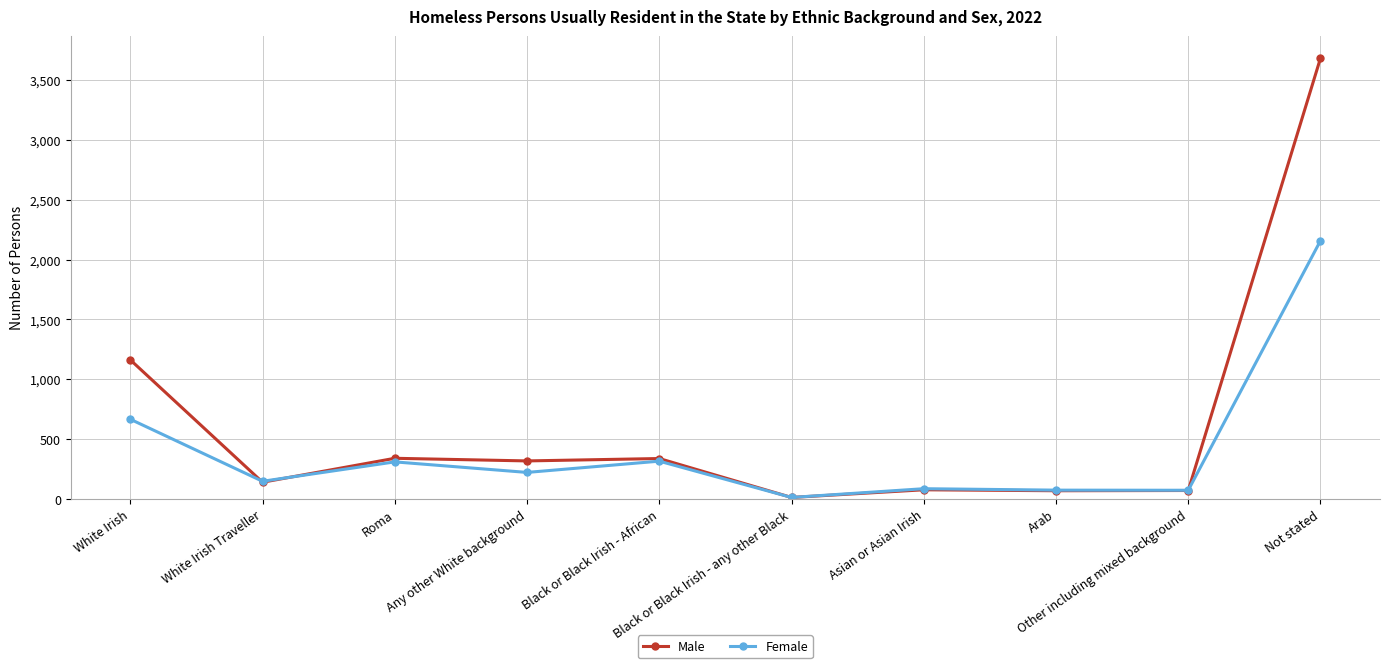

True or false: Male has more than 1 interior local peaks.

True